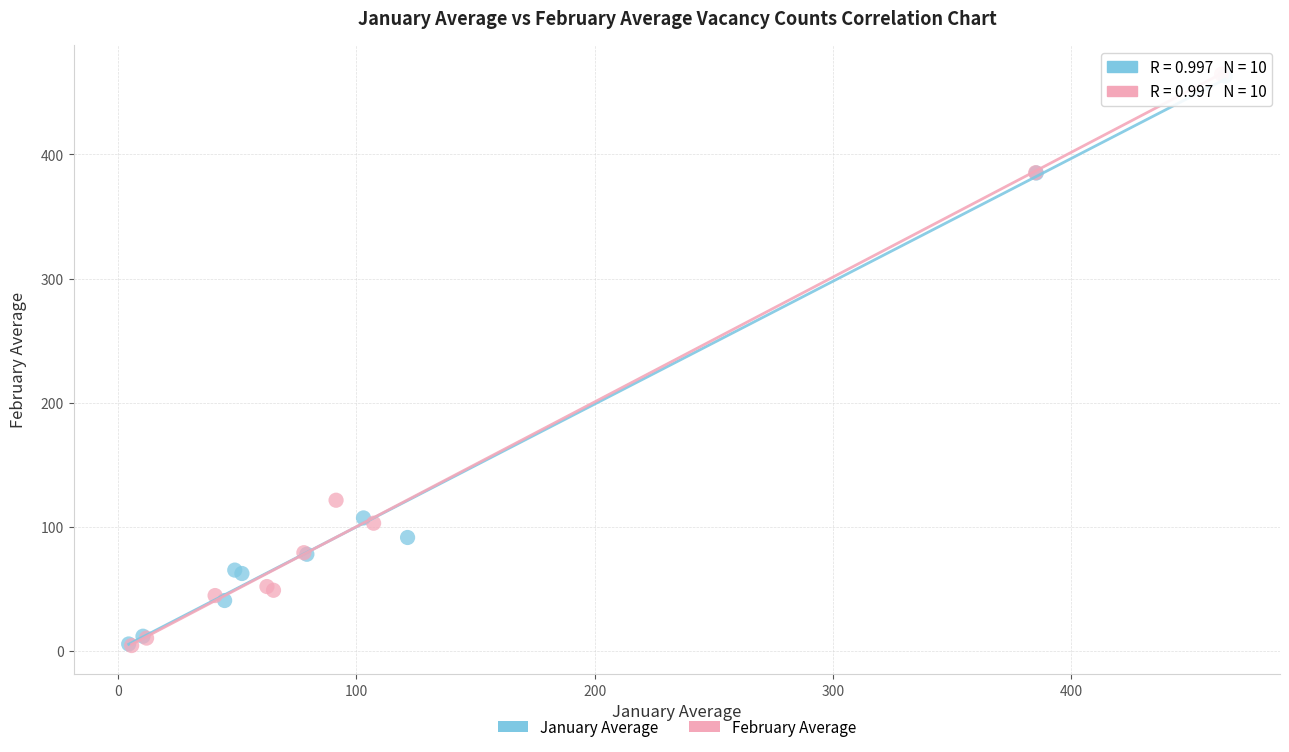

Which series has the widest spread of Y values?

February Average